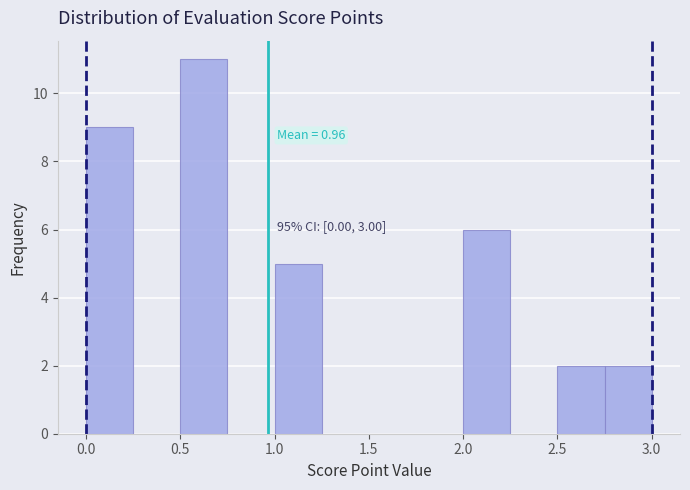

Which range on the x-axis has the tallest bar?

0.50 to 0.75